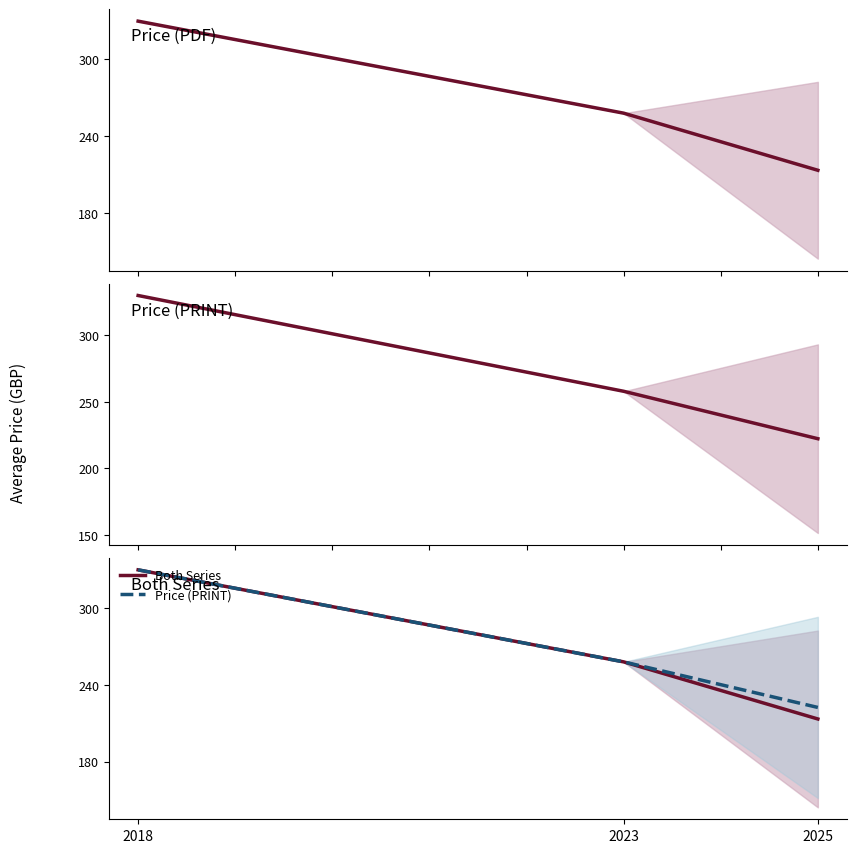

What is the difference between the Price (PRINT) values at 2018 and 2025?

107.7